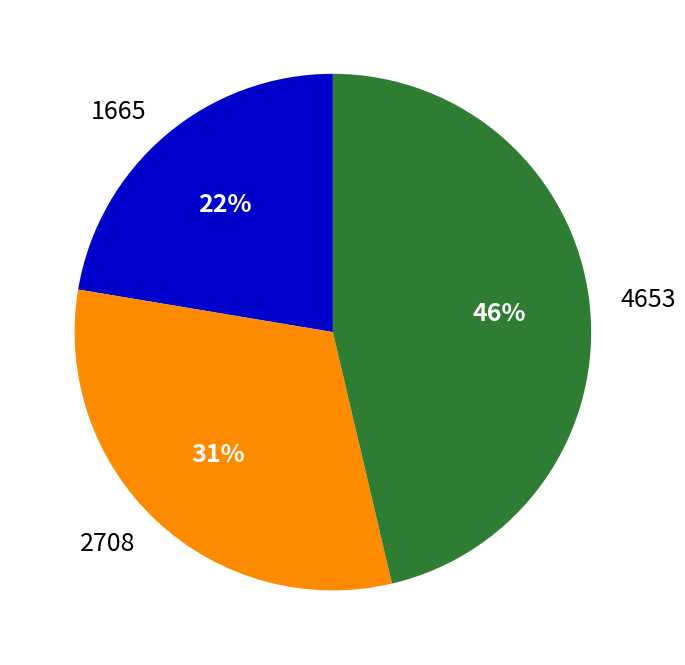

Count the number of slices in the pie.

3